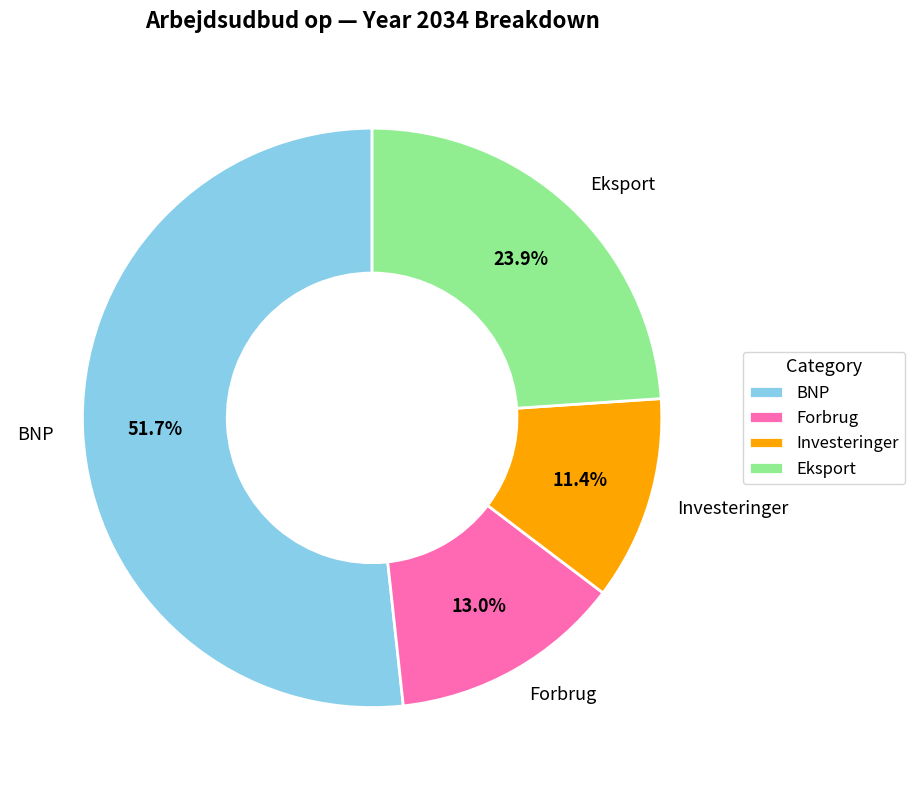

To the nearest percent, what is the difference between the largest and smallest slice percentages?

40%